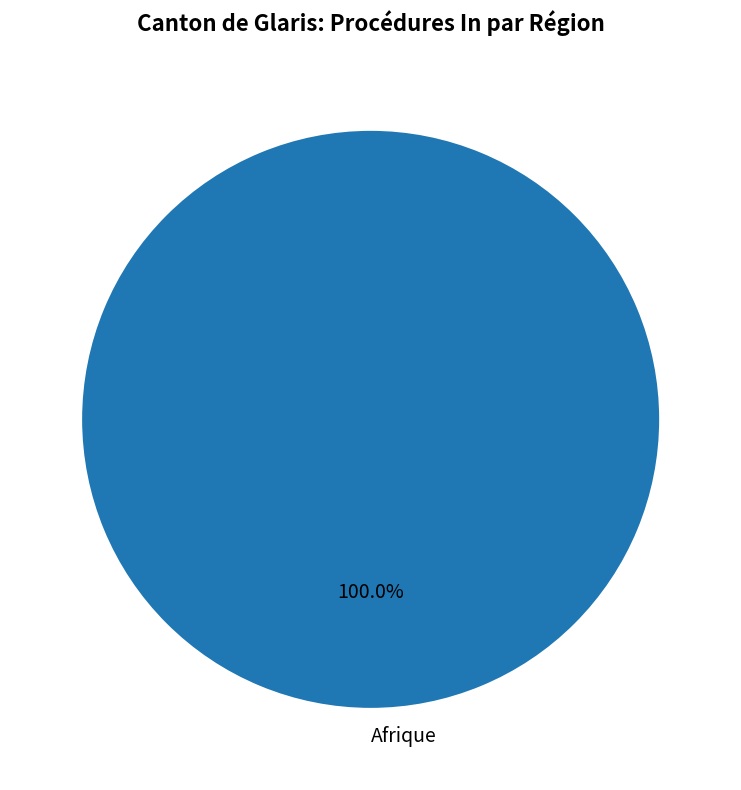

Rank the categories by value from lowest to highest.

Afrique